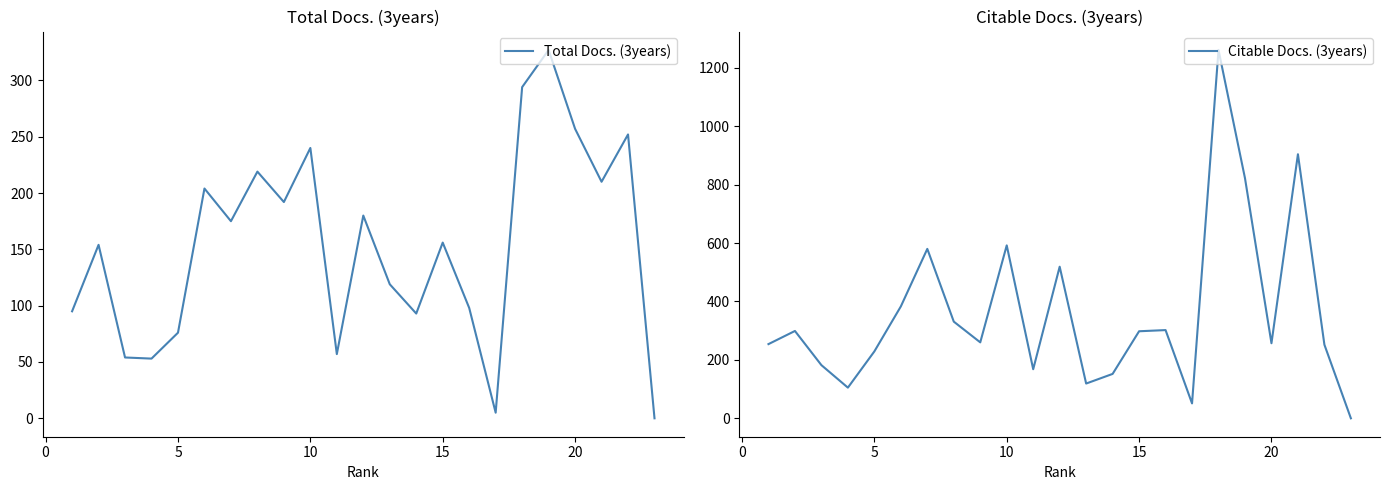

How many data points in Total Docs. (3years) are less than 156?

11